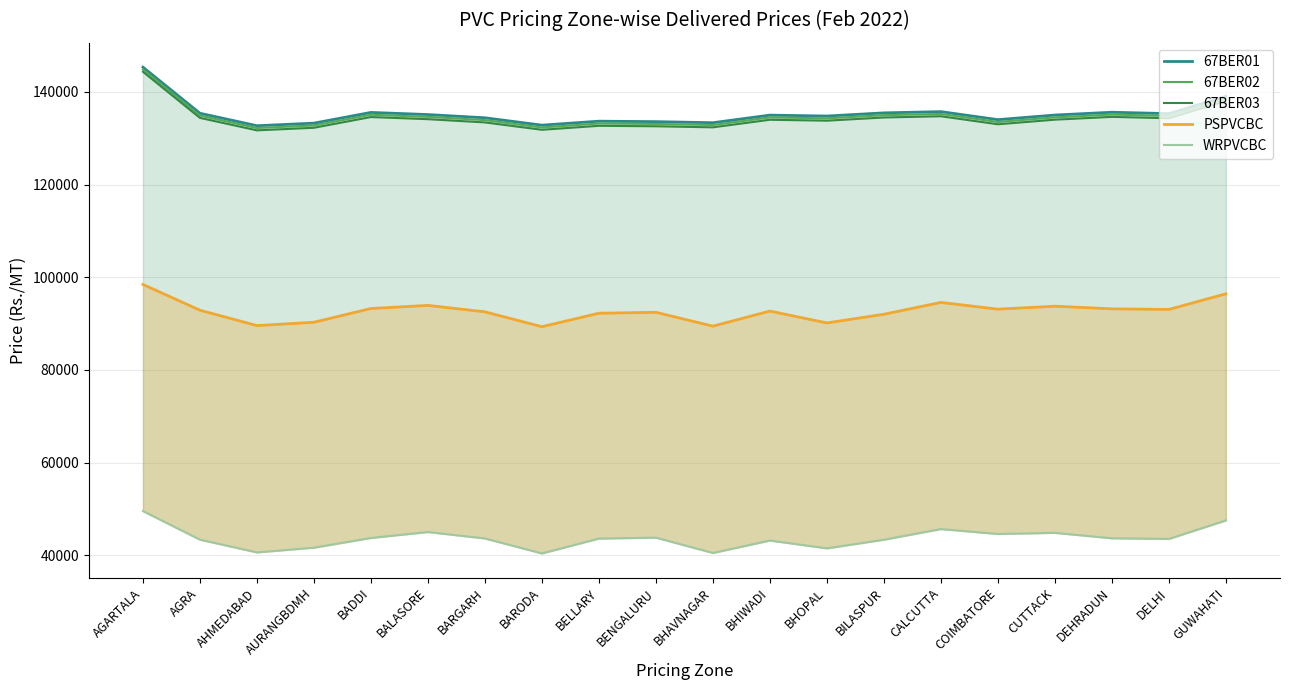

What position from the right is BALASORE?

15